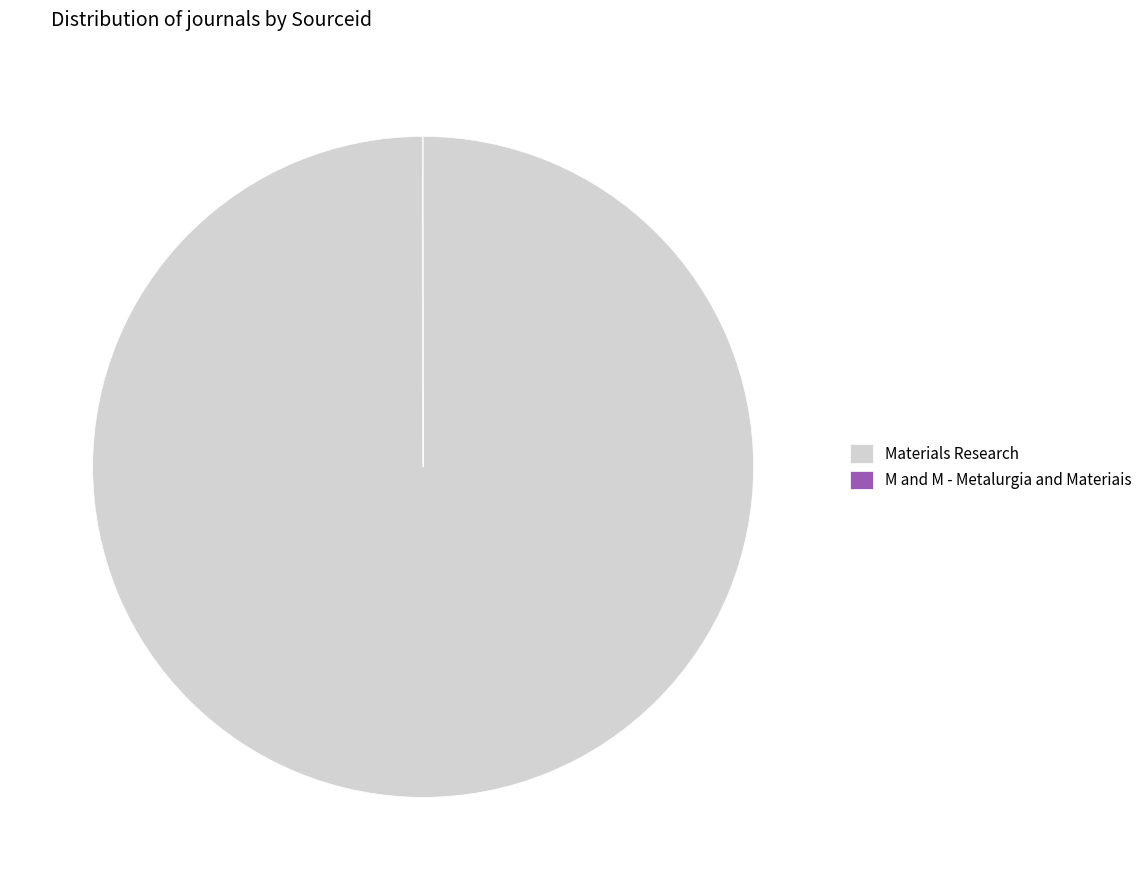

Which category accounts for the majority?

Materials Research